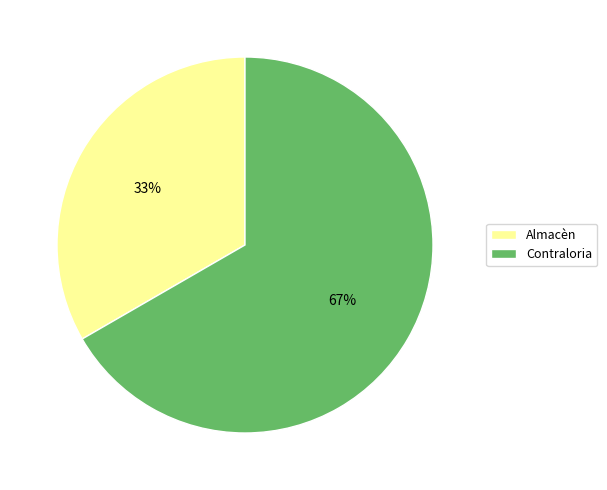

The Almacèn slice represents 42% of the pie. True or false?

False